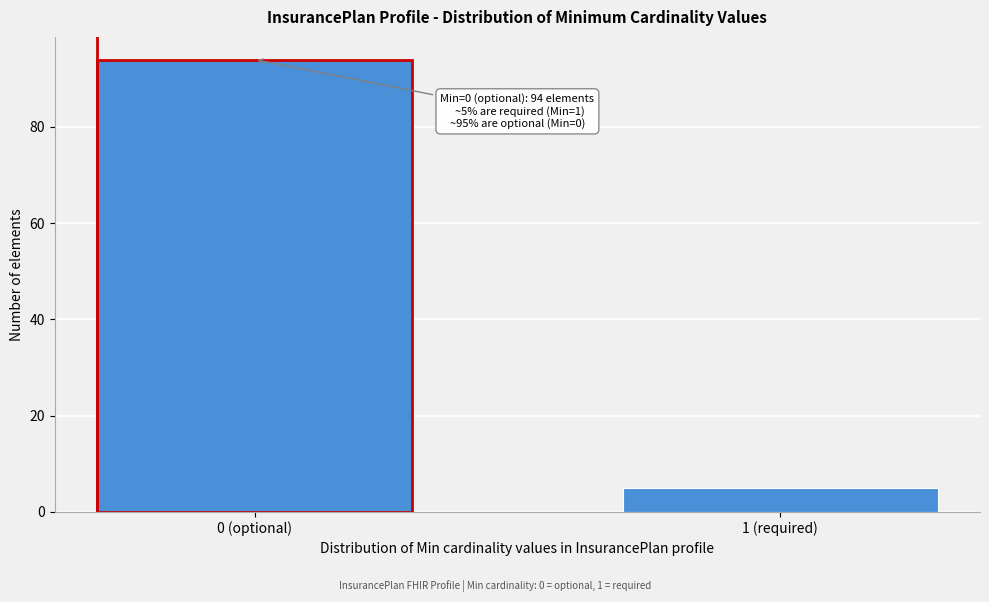

Reading left to right, what are all the values shown in this chart?

0 (optional)=94	1 (required)=5